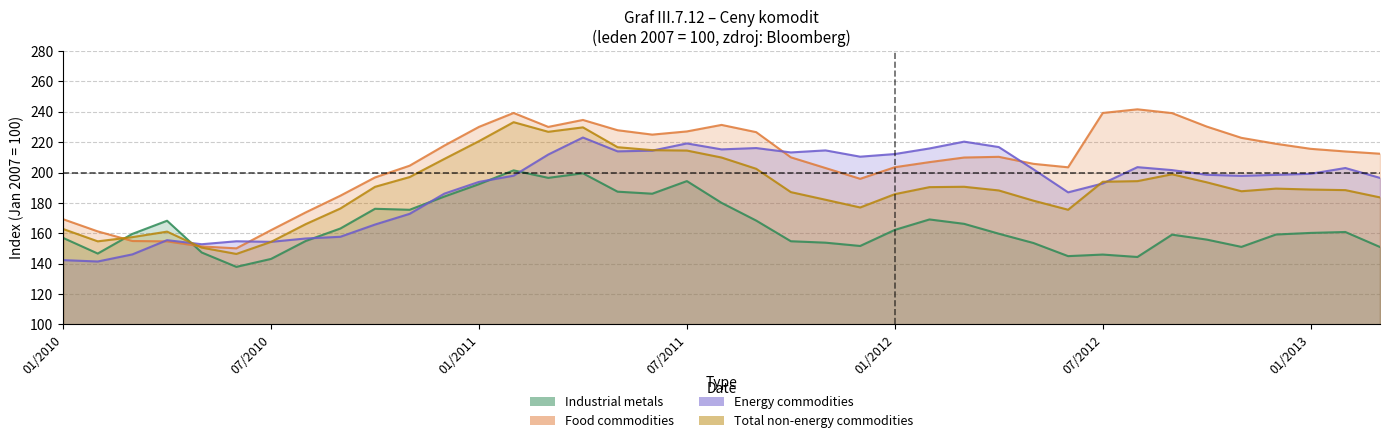

What is the difference between the Industrial metals values at 19 and 10?

4.6